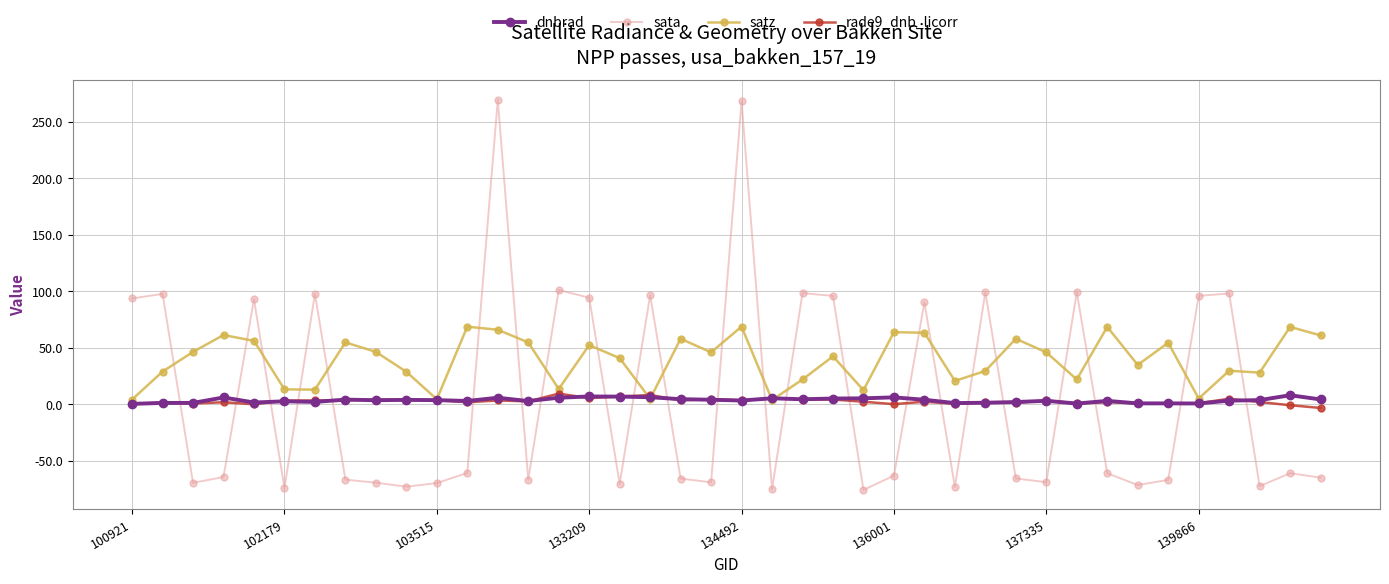

How many series are shown in this chart?

4